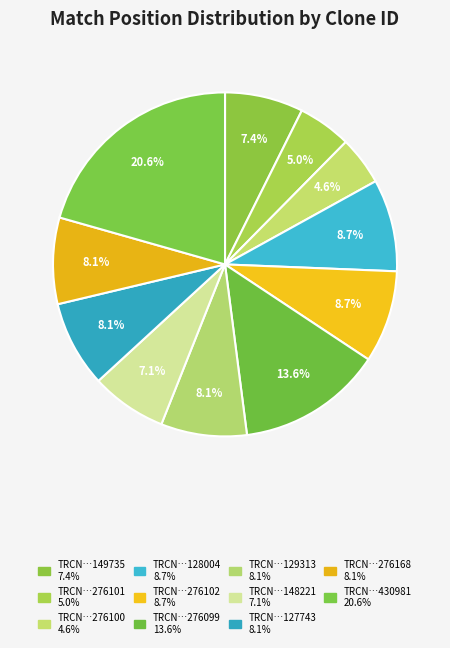

Count the number of slices in the pie.

11